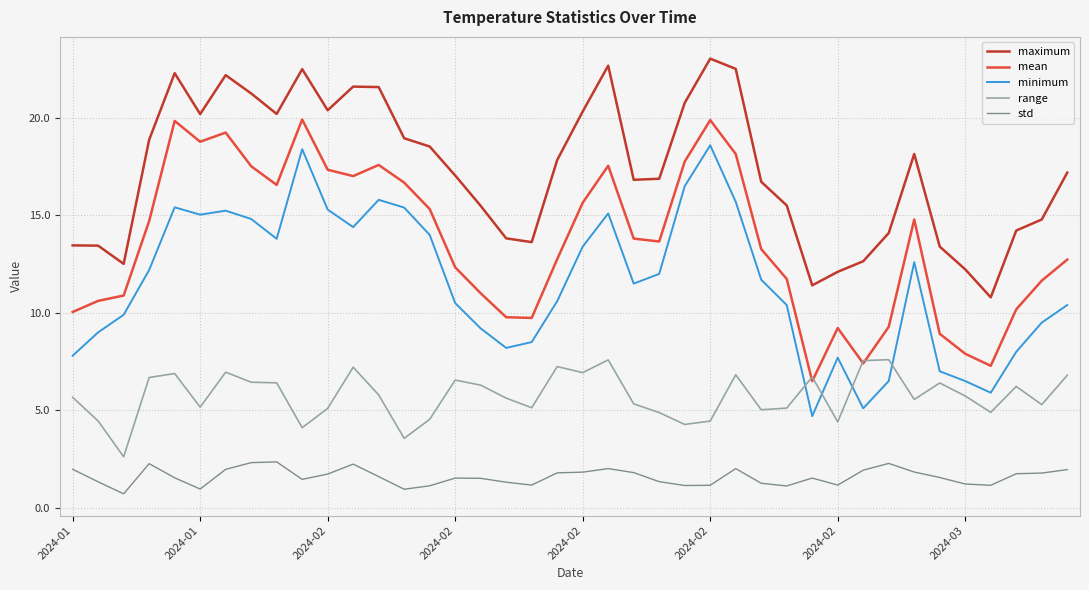

How many interior local peaks does the mean series have?

8